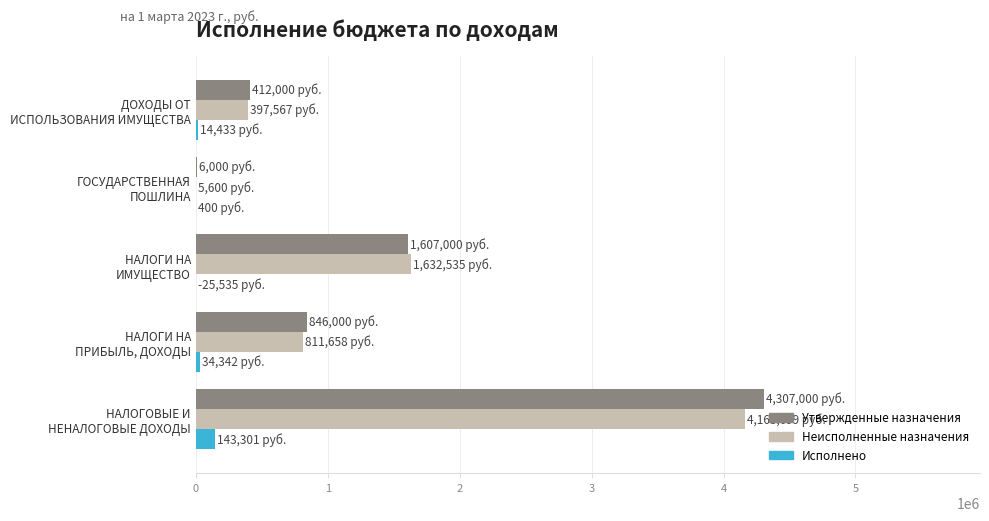

What is the greatest value displayed?

4307000.0